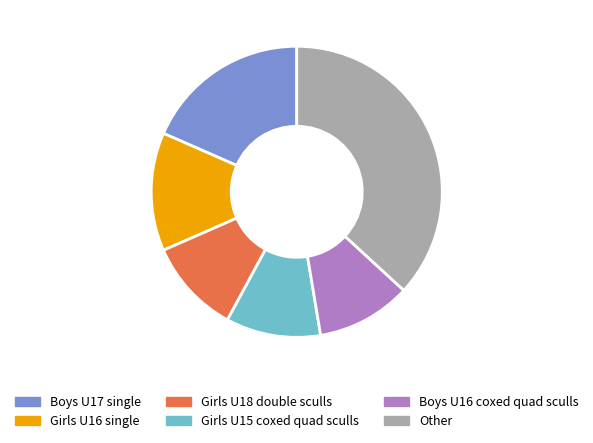

Is Girls U16 single the majority of the pie?

No